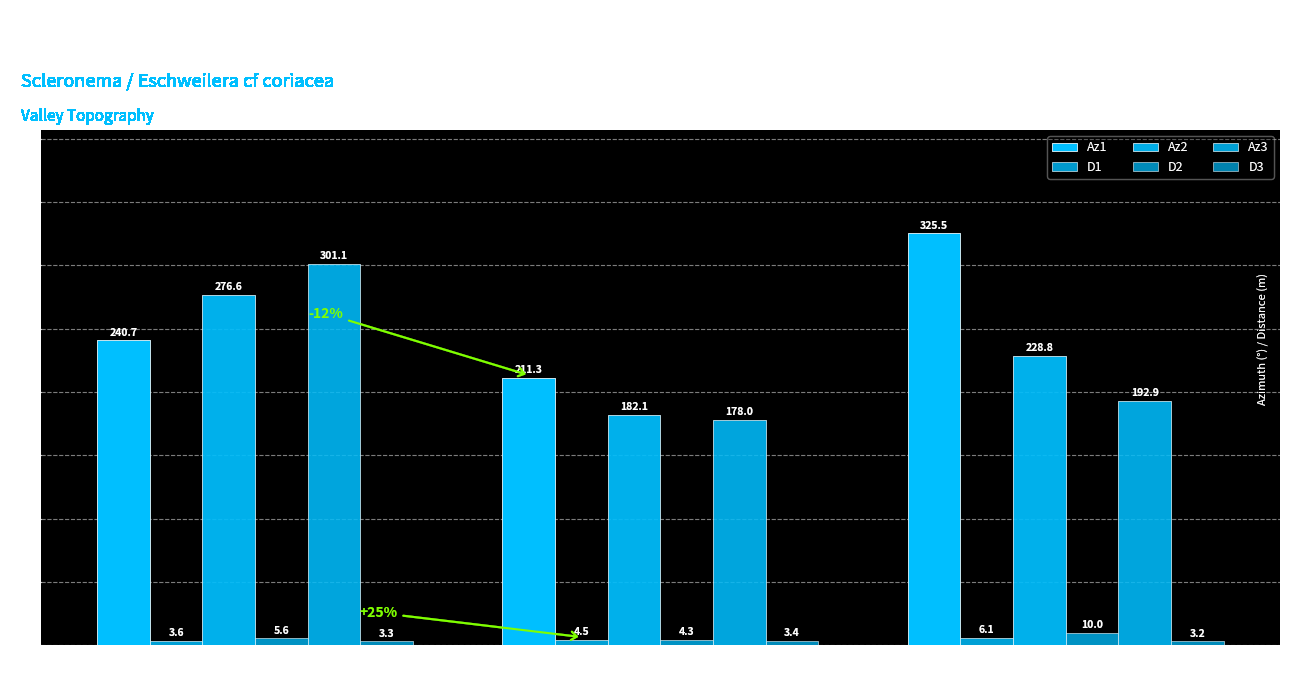

What is the sum of the Az2 values at CB7 and MB10?

410.9